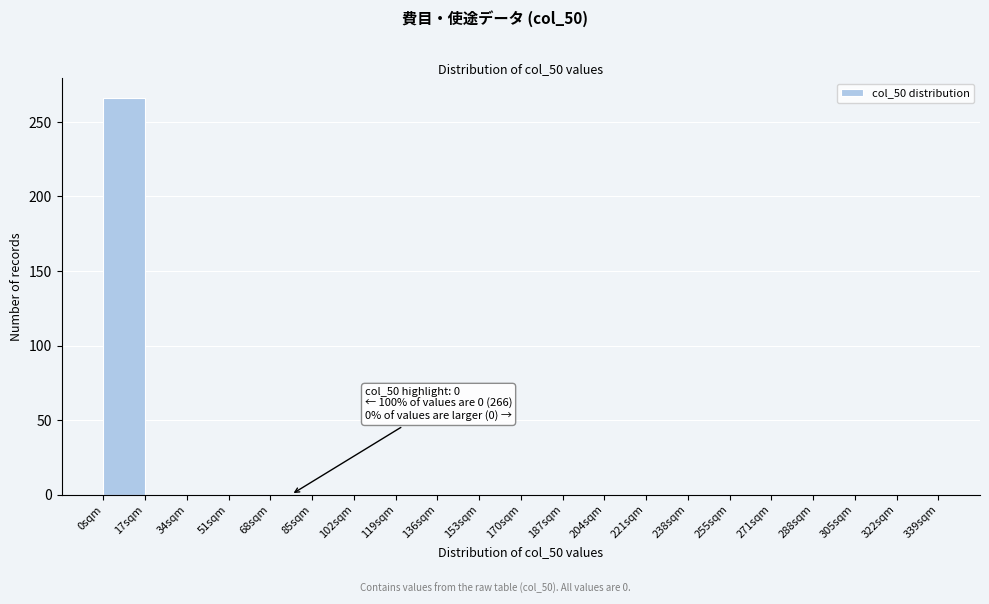

Over which range of the x-axis is the bar tallest?

0 to 17